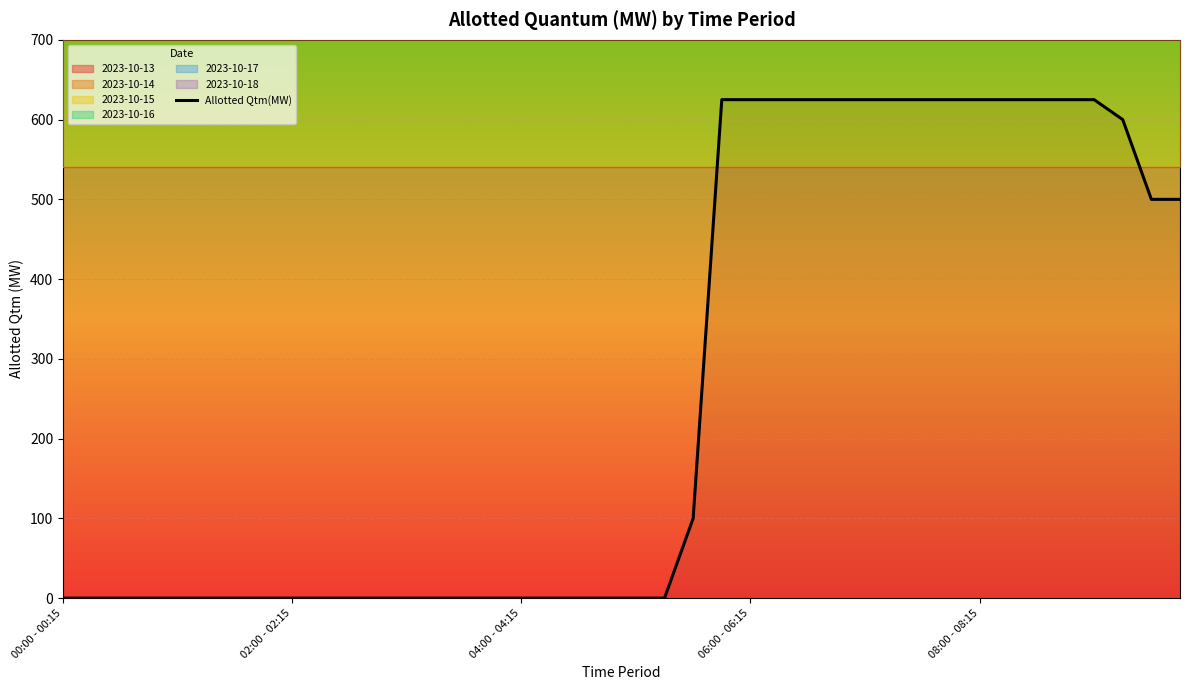

At which label is the value closest to 312?

38